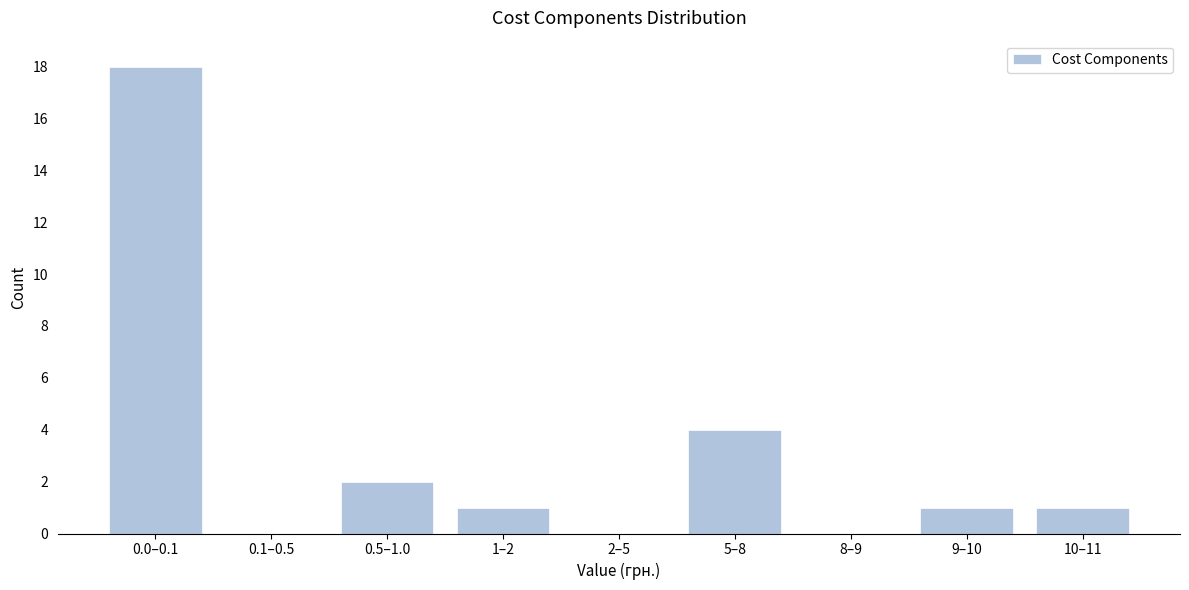

Reading left to right, transcribe all the data shown in this chart.

0.0–0.1=18	0.1–0.5=0	0.5–1.0=2	1–2=1	2–5=0	5–8=4	8–9=0	9–10=1	10–11=1